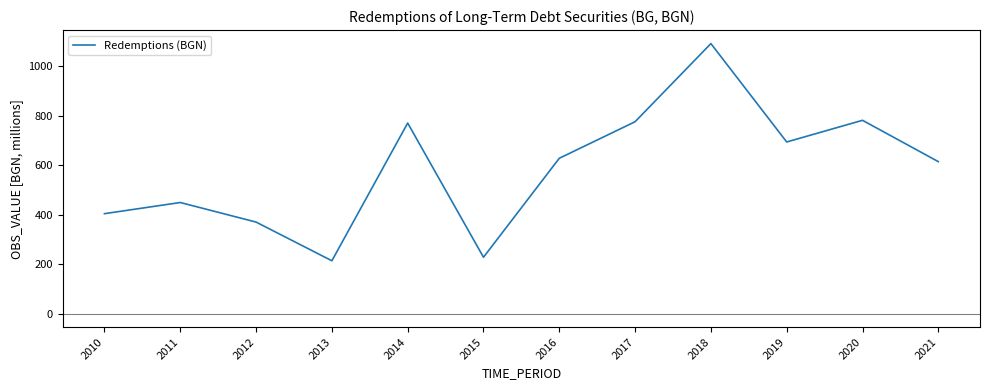

Count the number of values greater than 628.

6